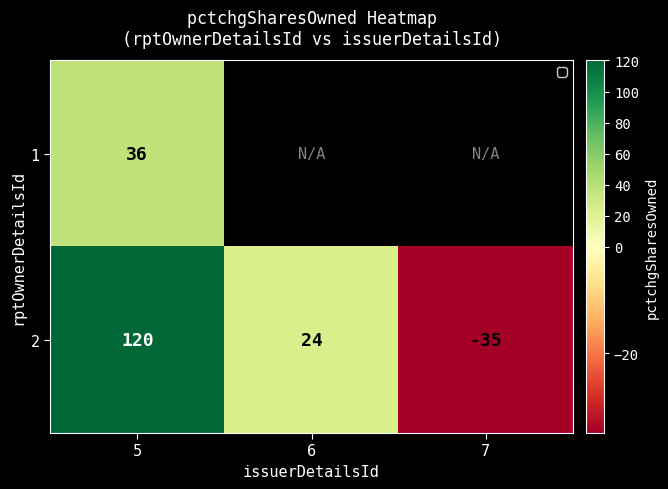

Which has a higher value, 7 or 5?

5